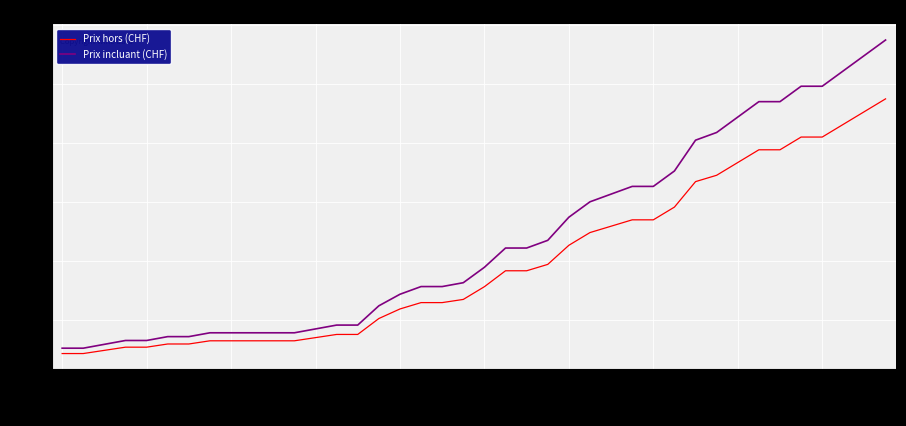

What is the highest value of the Prix incluant (CHF) series?

287.3